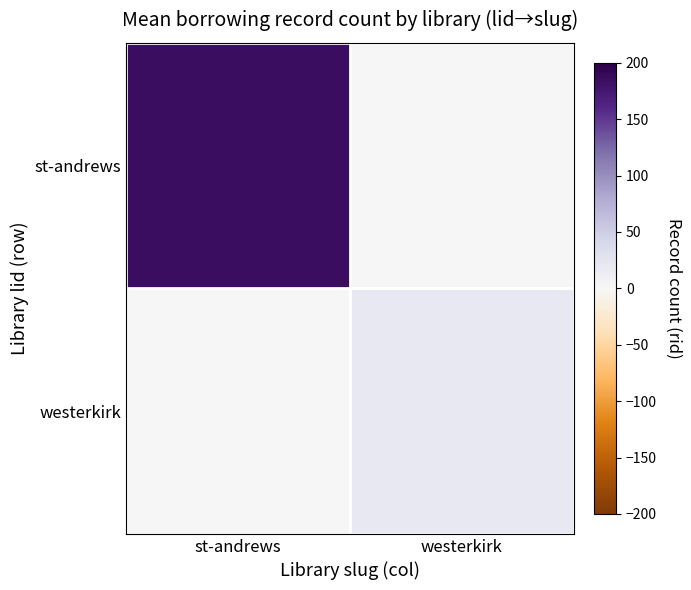

Reading right to left, transcribe all the data shown in this chart.

st-andrews: westerkirk=0	st-andrews=185
westerkirk: westerkirk=19	st-andrews=0